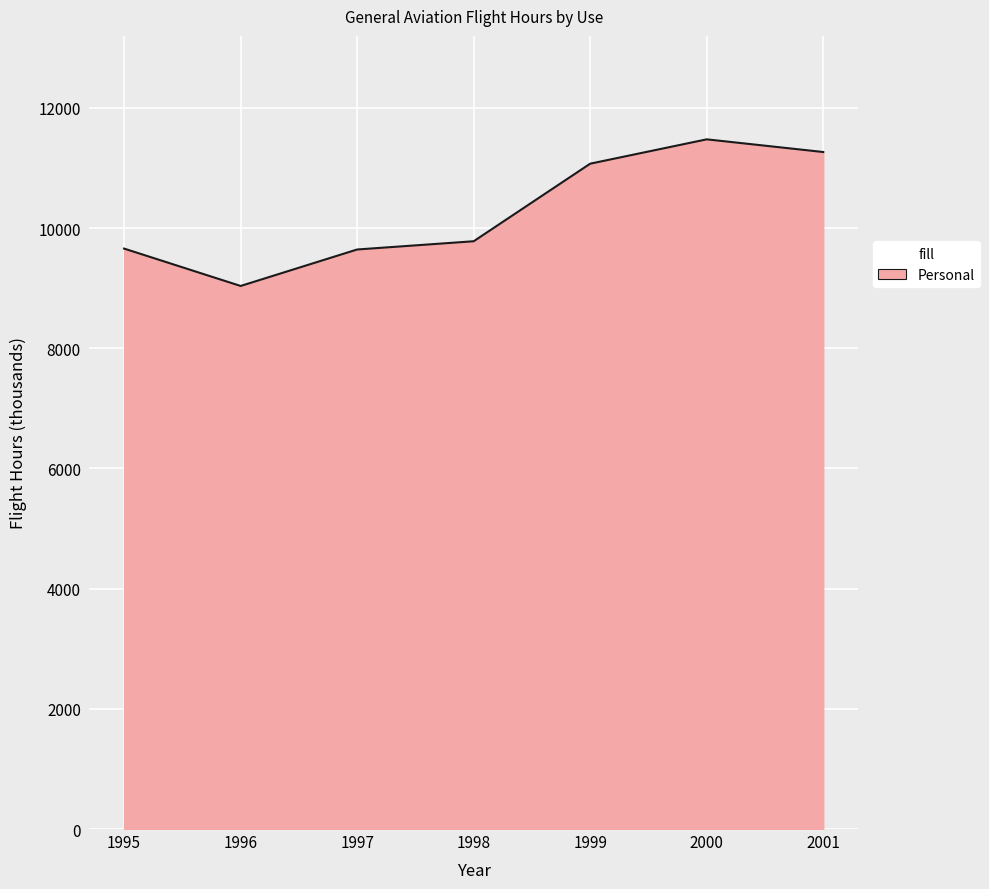

Which has a higher value, 2000 or 1999?

2000